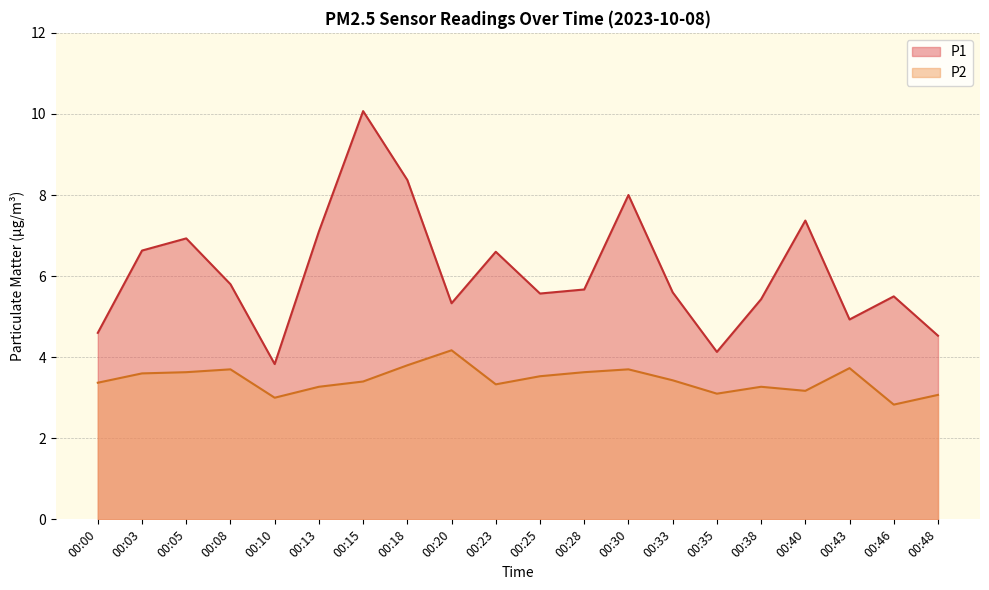

What is the value of the P1 point at the 2nd from the left?

6.6